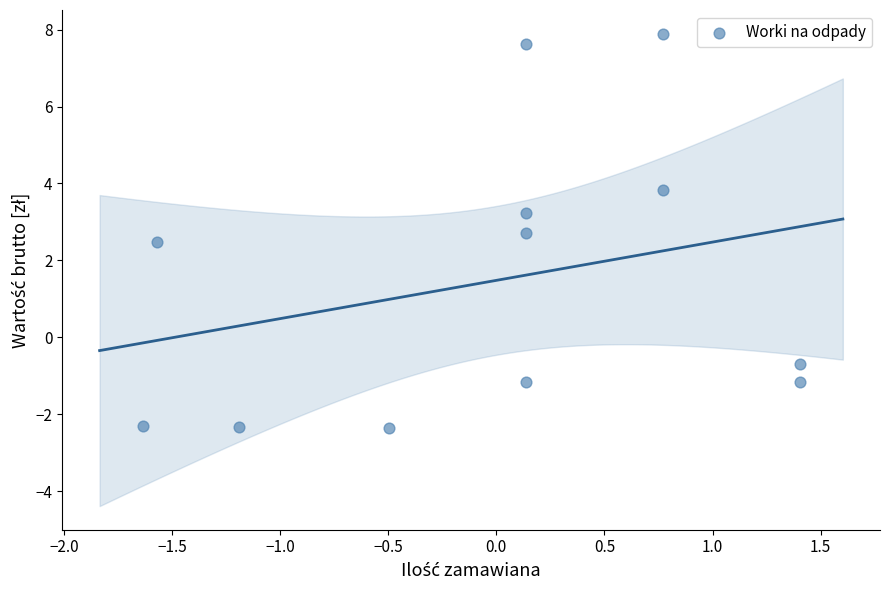

What is the range of Y values (max minus min)?

10.2